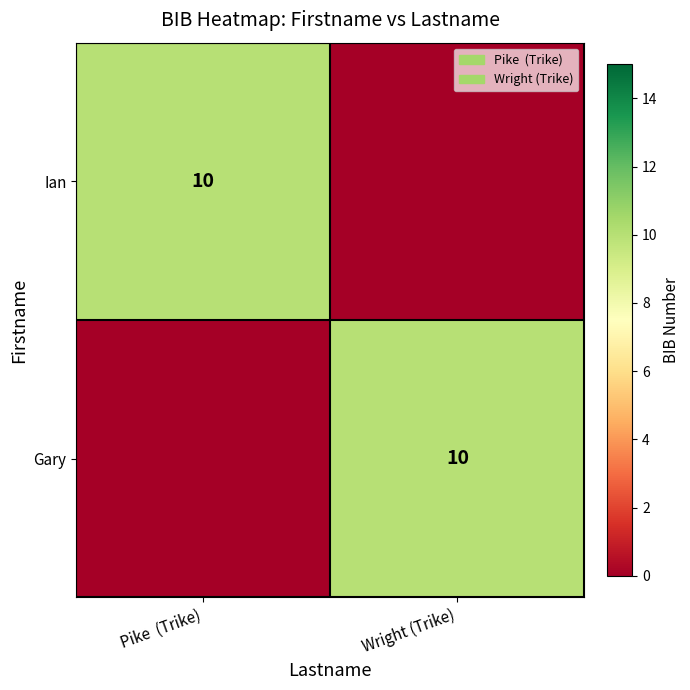

True or false: Gary has a value of 10 at Wright (Trike).

True